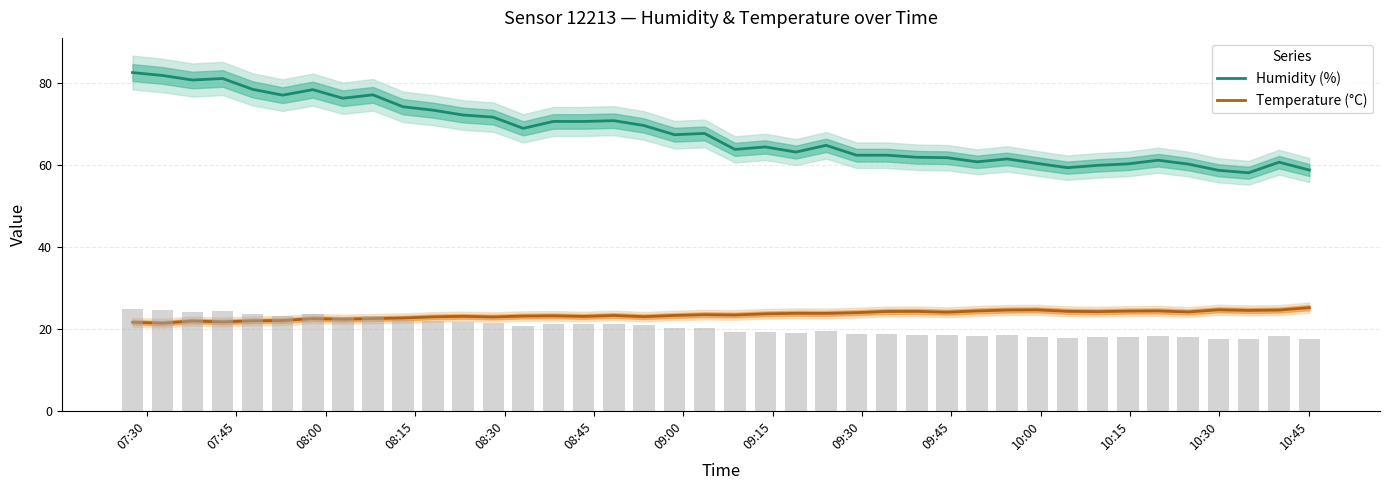

How many values in the Temperature (°C) series exceed 23?

26